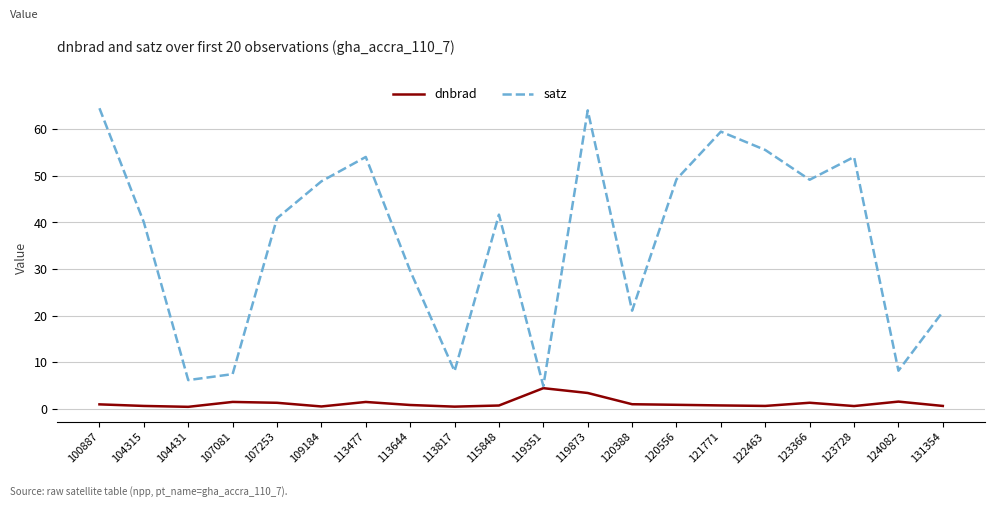

Which series has the largest total across all categories?

satz